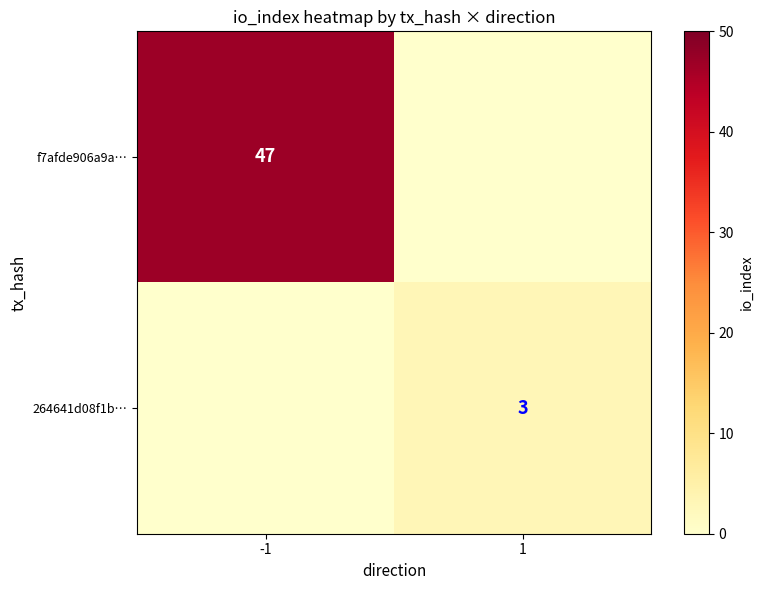

The value of 264641d08f1b… at 1 is 3. True or false?

True